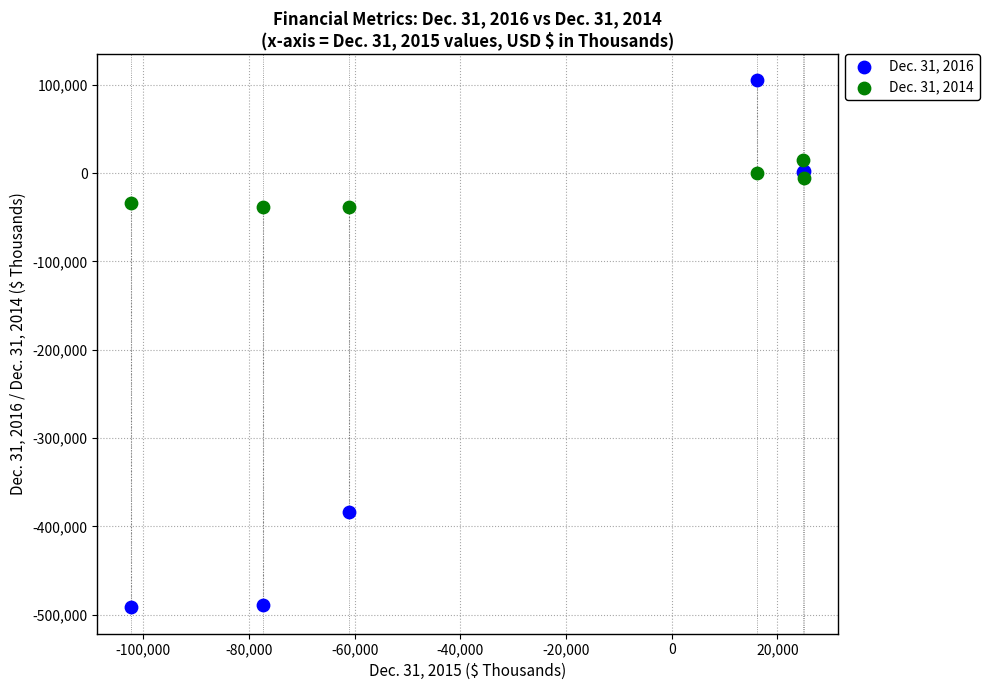

Which series reaches the minimum Y coordinate?

Dec. 31, 2016